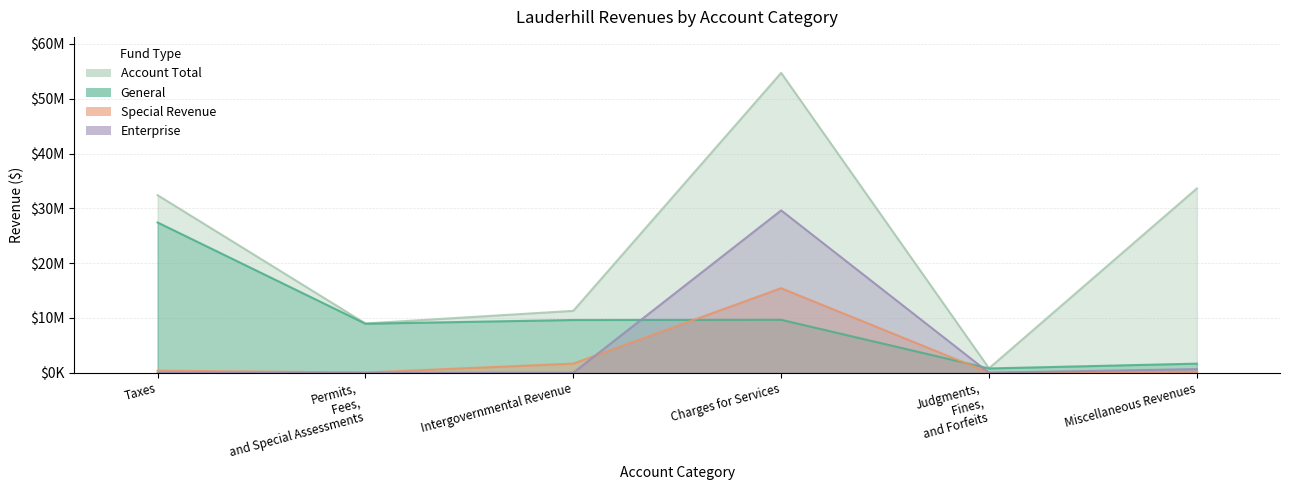

Count the number of categories in the chart.

6